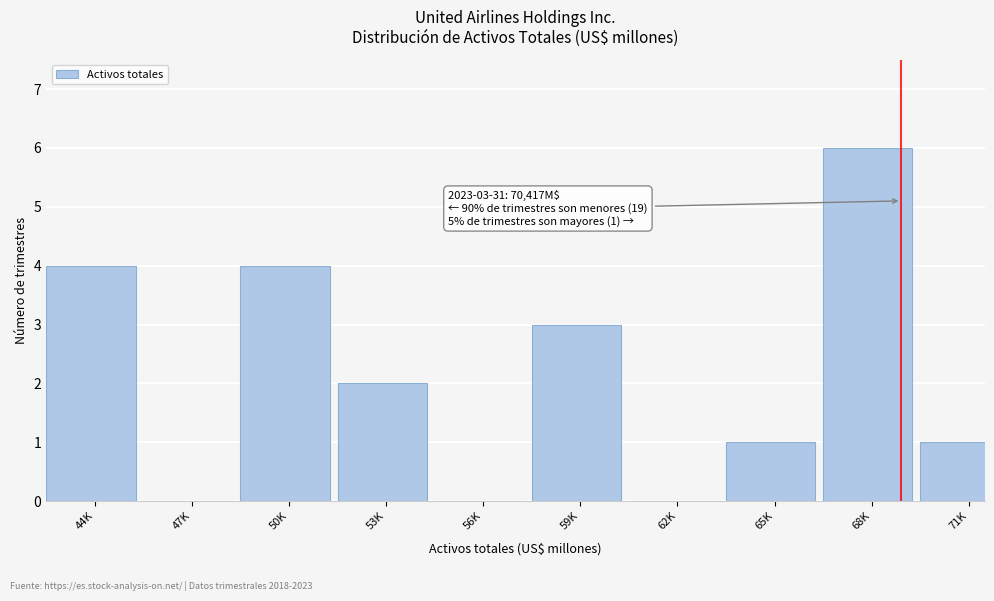

Reading left to right, extract all data points from this chart.

44K=4	47K=0	50K=4	53K=2	56K=0	59K=3	62K=0	65K=1	68K=6	71K=1